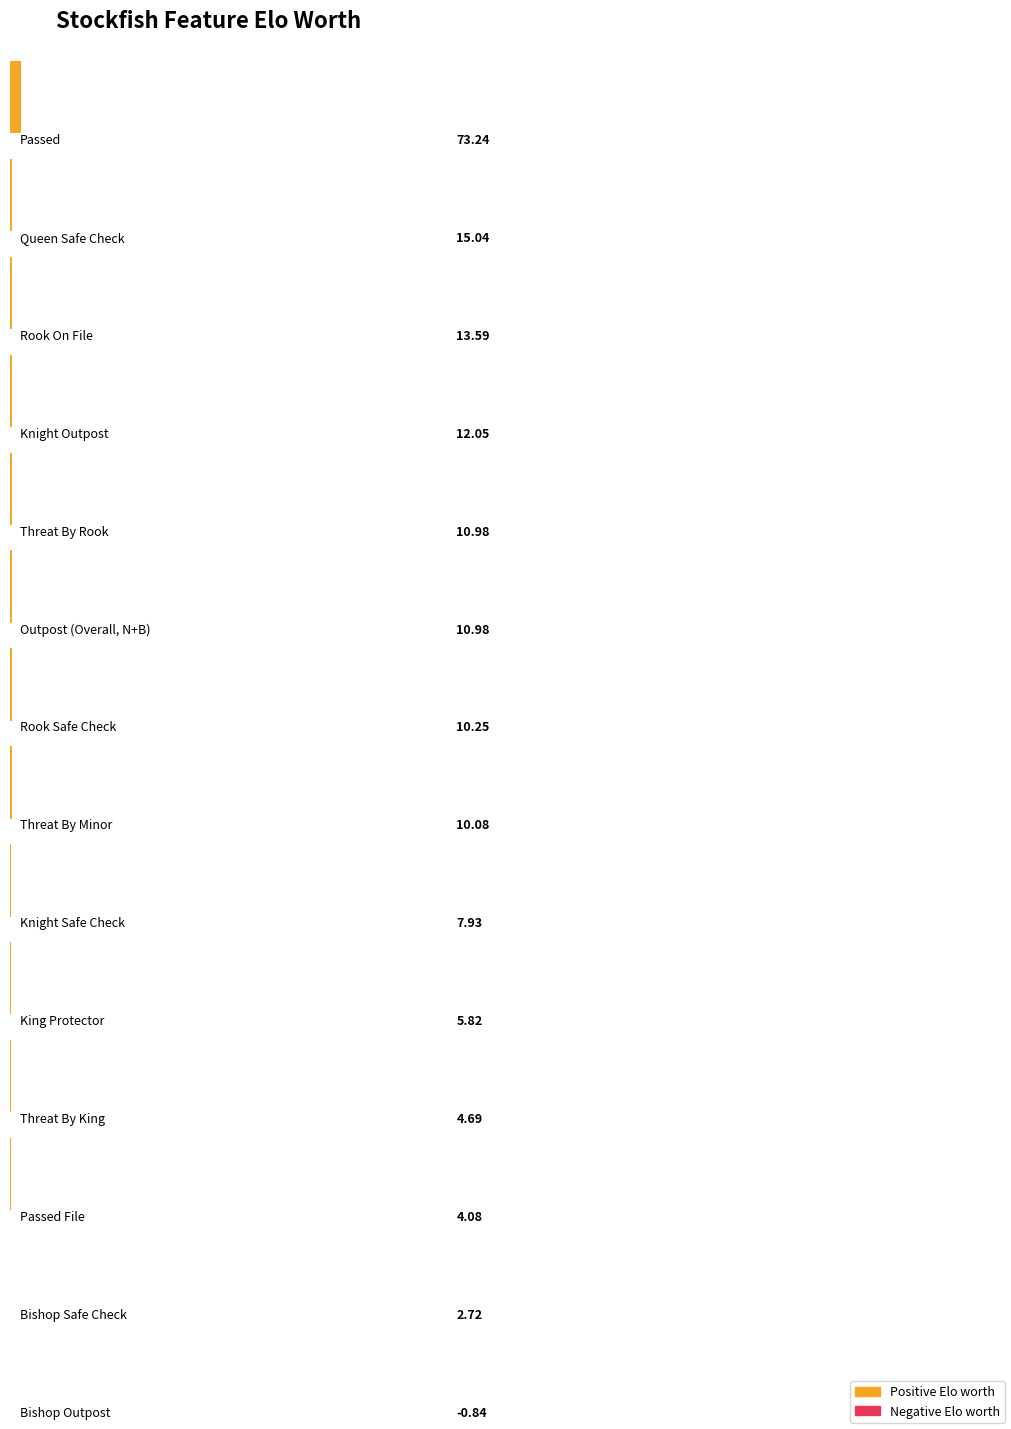

What is the value of the 4th bar from the left?

12.1